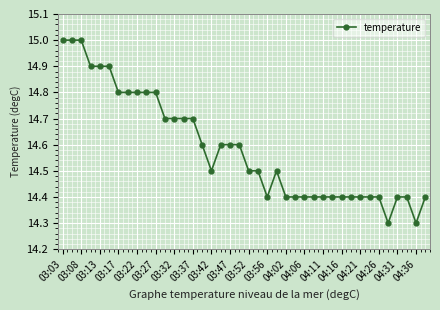

How many values are between 14 and 15?

40